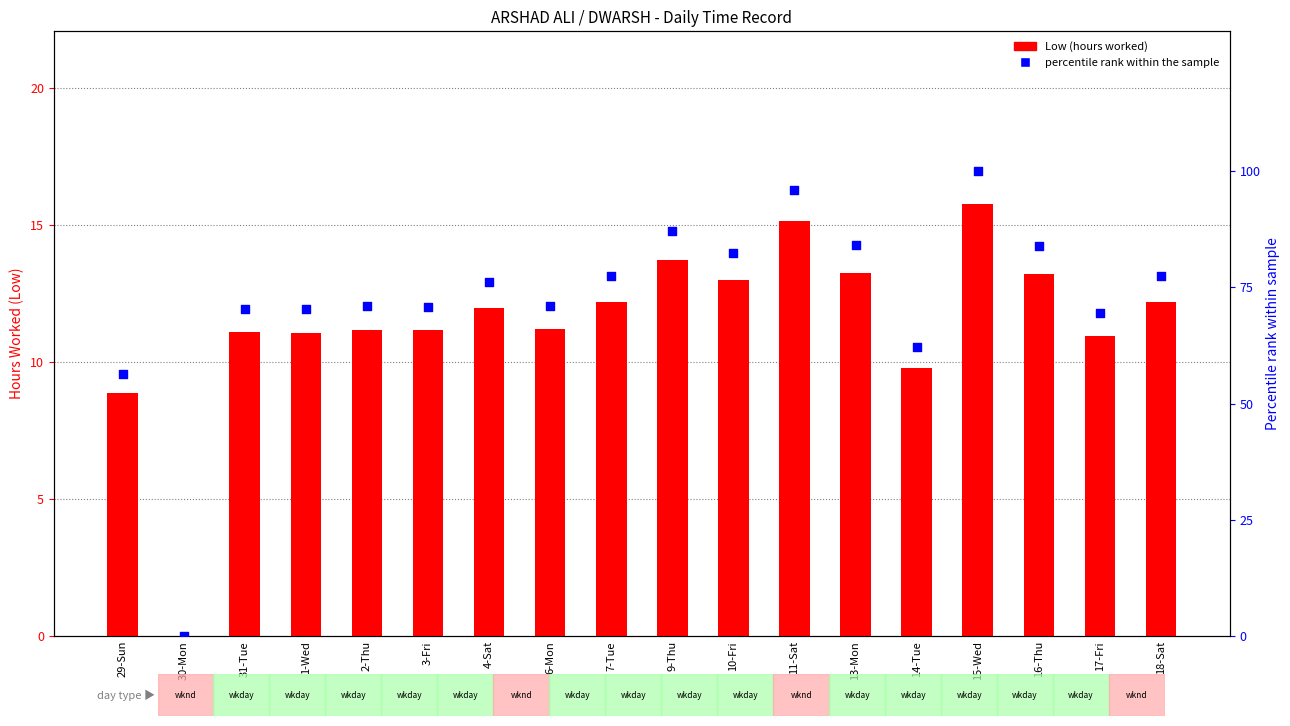

What are all the series names shown in the legend?

Low (hours worked), percentile rank within the sample